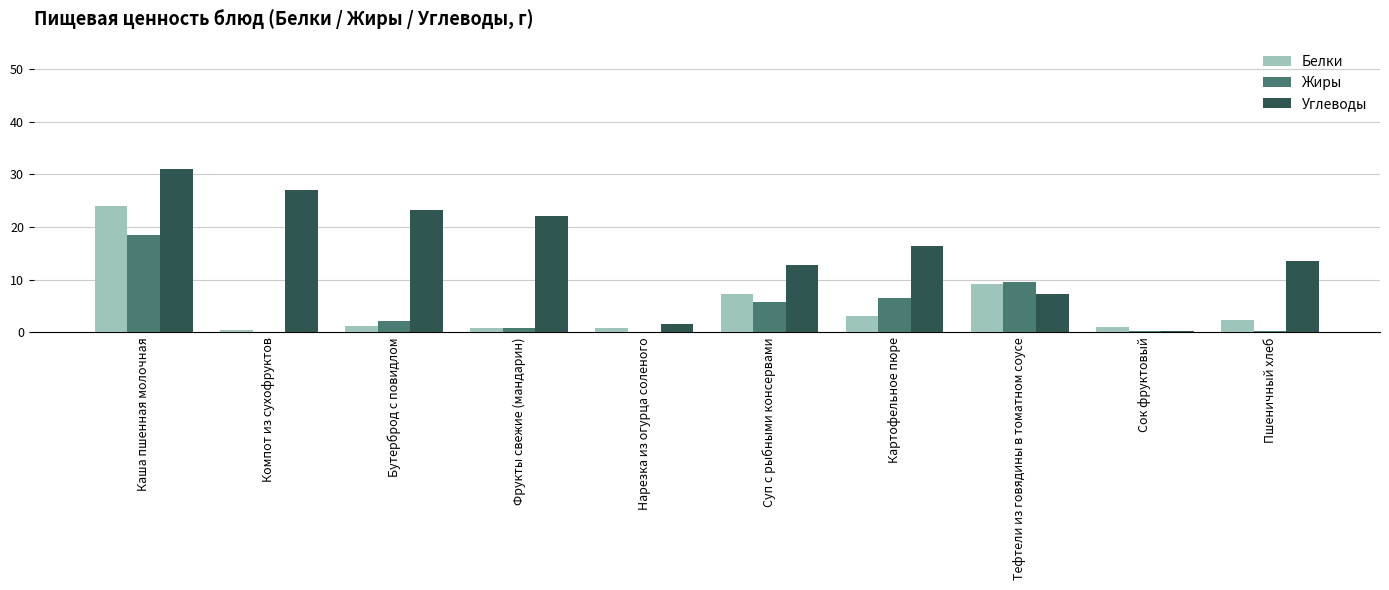

At which category is the sum across all series the highest?

Каша пшенная молочная